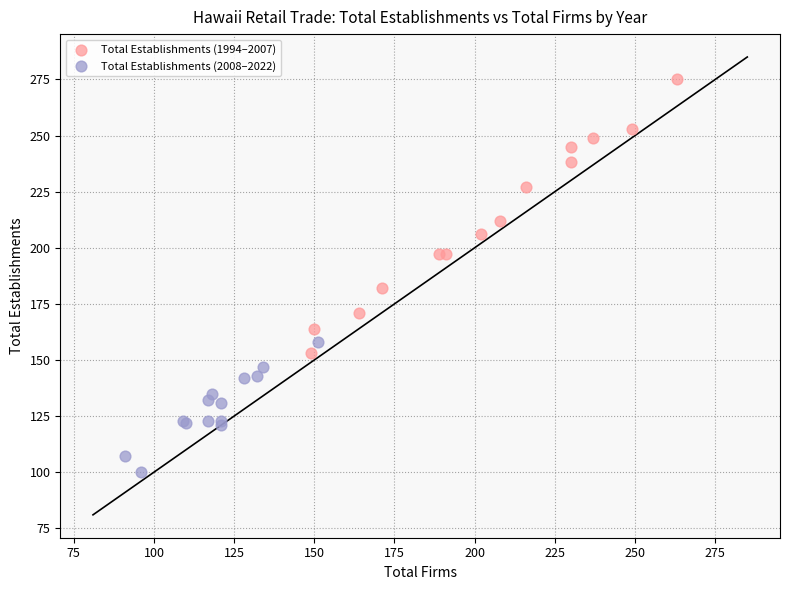

Which series has the widest spread of Y values?

Total Establishments (1994–2007)